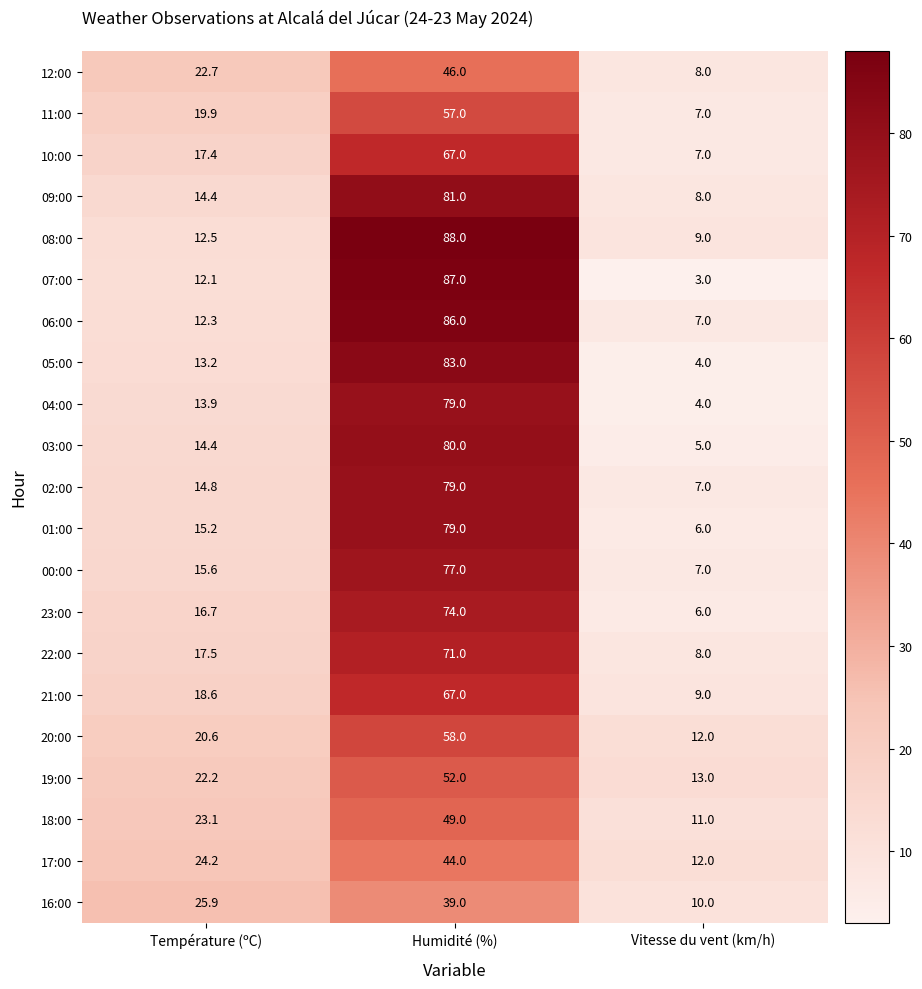

What is the difference between the maximum and minimum values in the 09:00 series?

73.0